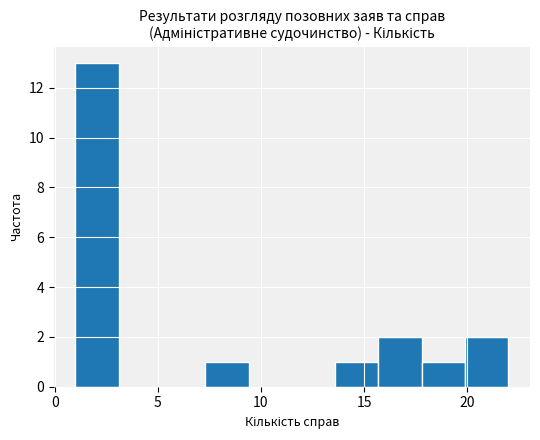

Reading left to right, list every bar in this chart as the range it spans on the x-axis followed by its height. Neither the bar edges nor the heights are printed on the chart, so give them approximately, as read against the axes.

1.0 to 3.1: 13
3.1 to 5.2: 0
5.2 to 7.3: 0
7.3 to 9.4: 1
9.4 to 11.5: 0
11.5 to 13.6: 0
13.6 to 15.7: 1
15.7 to 17.8: 2
17.8 to 19.9: 1
19.9 to 22.0: 2